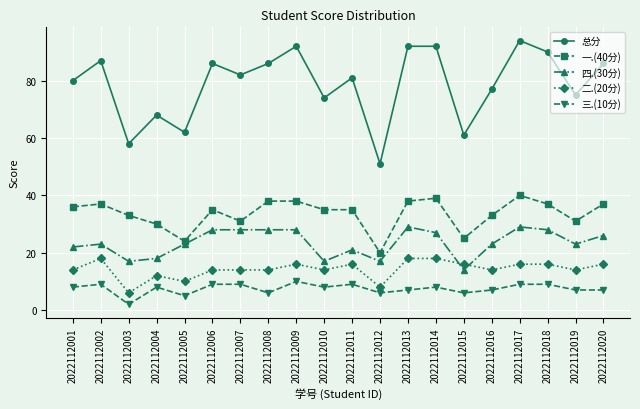

True or false: 三.(10分) has a value of 2 at 2022112008.

False